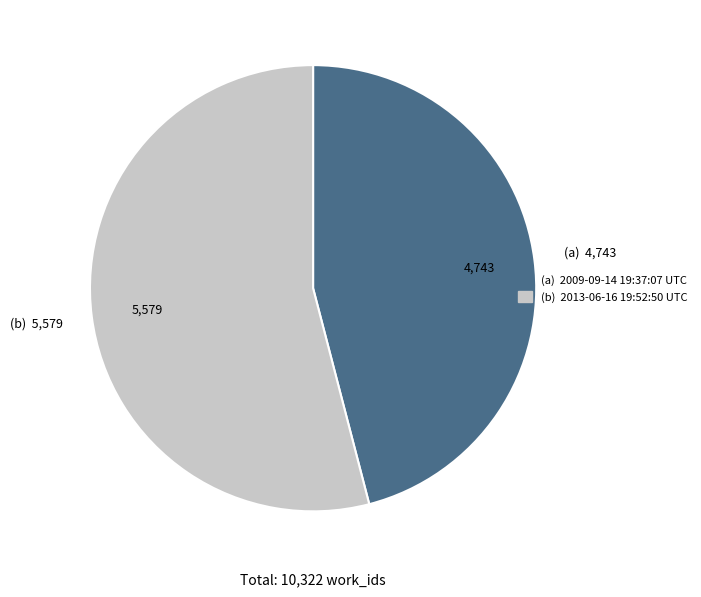

How many slices are in this pie chart?

2